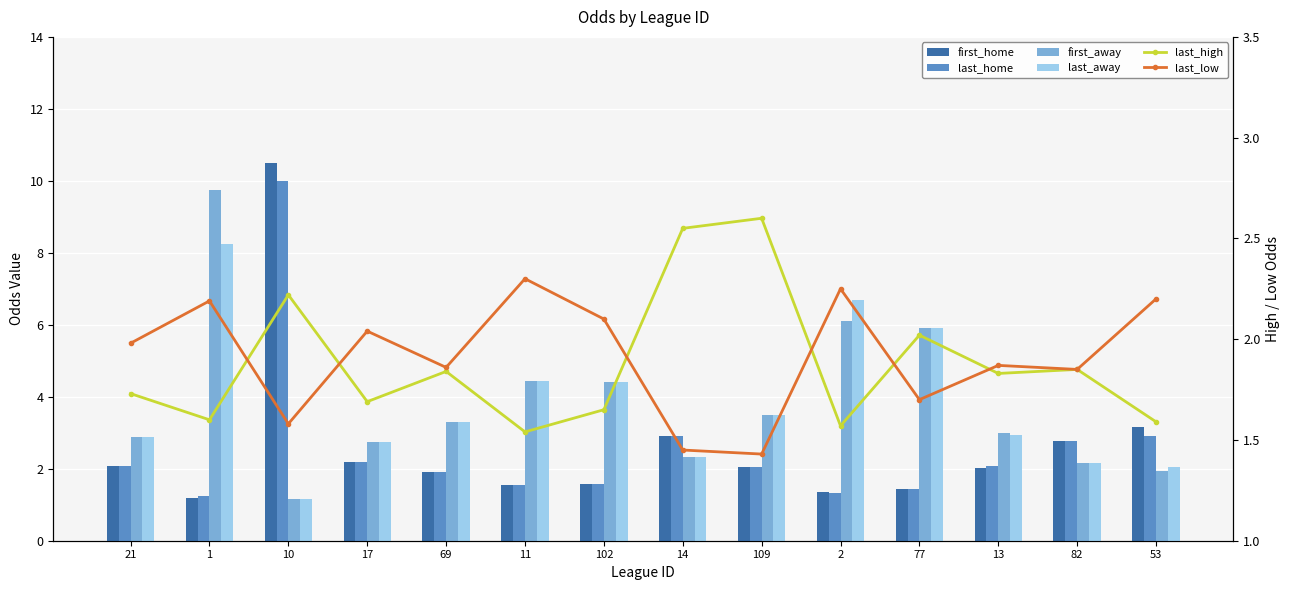

What is the maximum value shown in the chart?

10.5